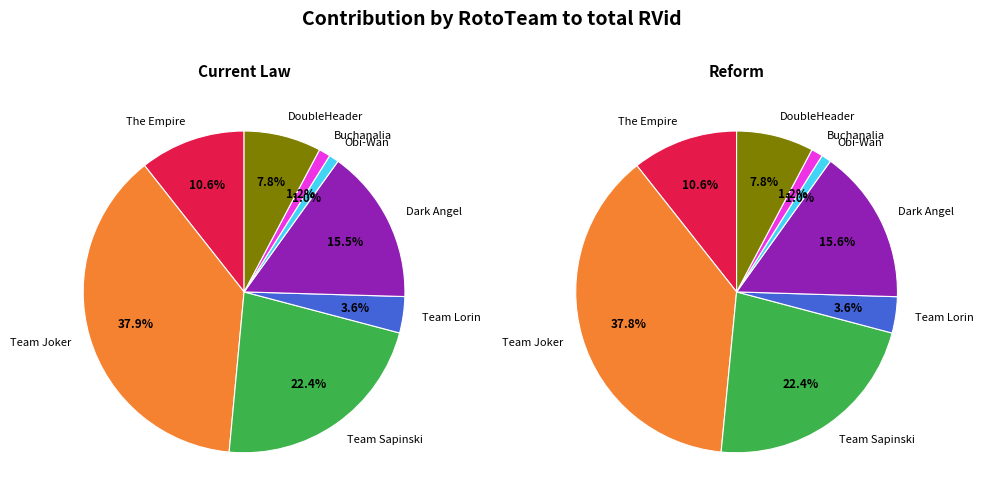

The Obi-Wan slice represents 10% of the pie. True or false?

False